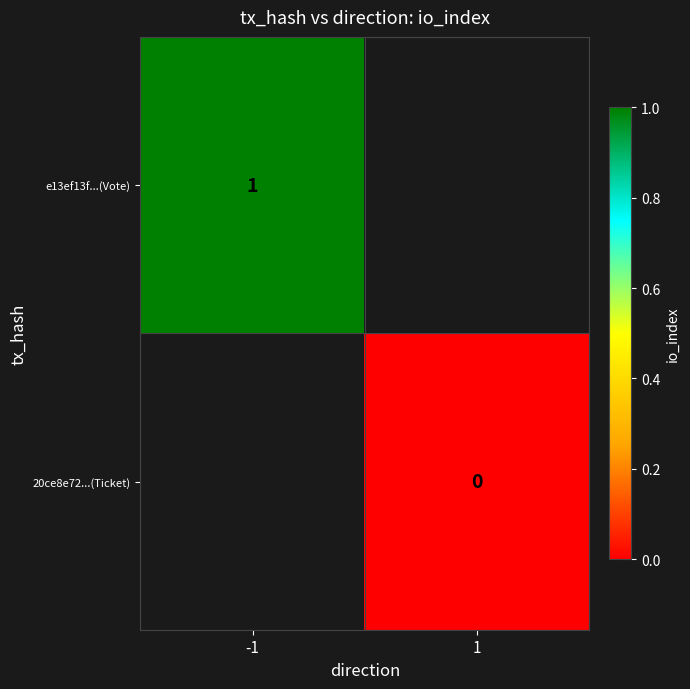

List the series in order of their overall mean, highest first.

e13ef13f...(Vote), 20ce8e72...(Ticket)